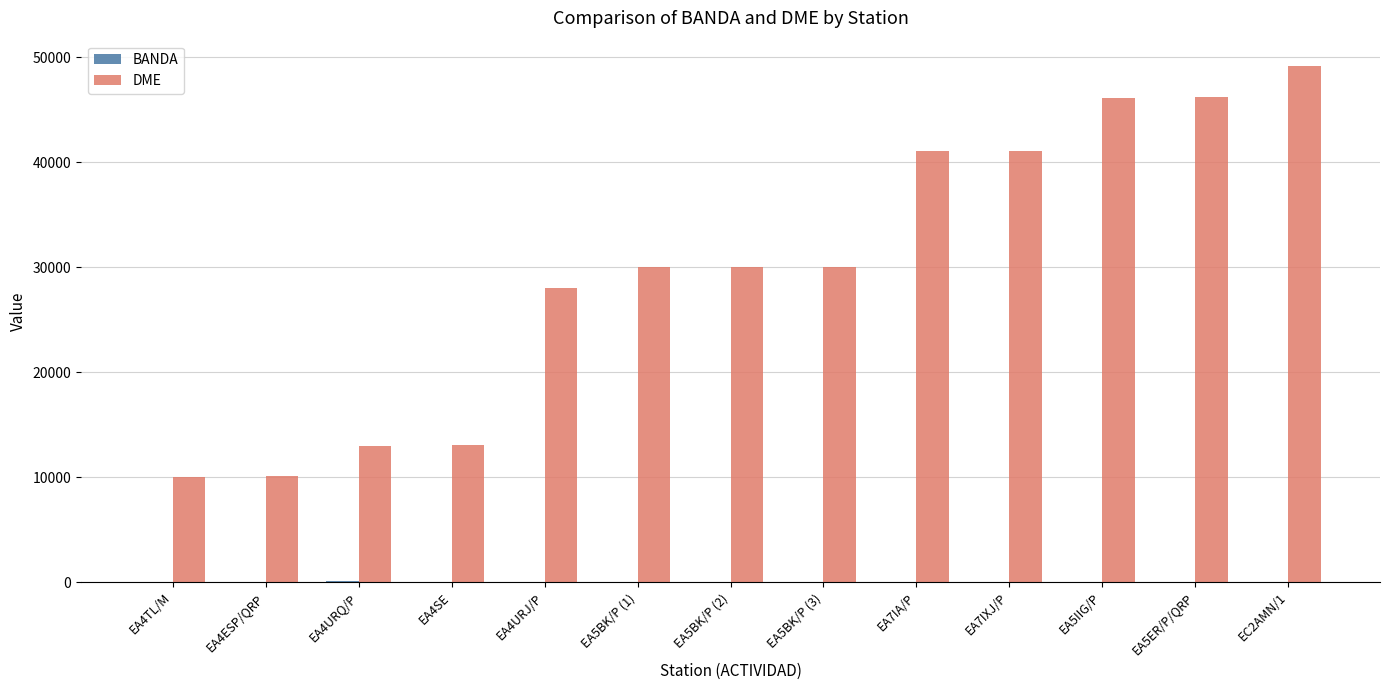

The value of DME at EA5IIG/P is 46170. True or false?

True